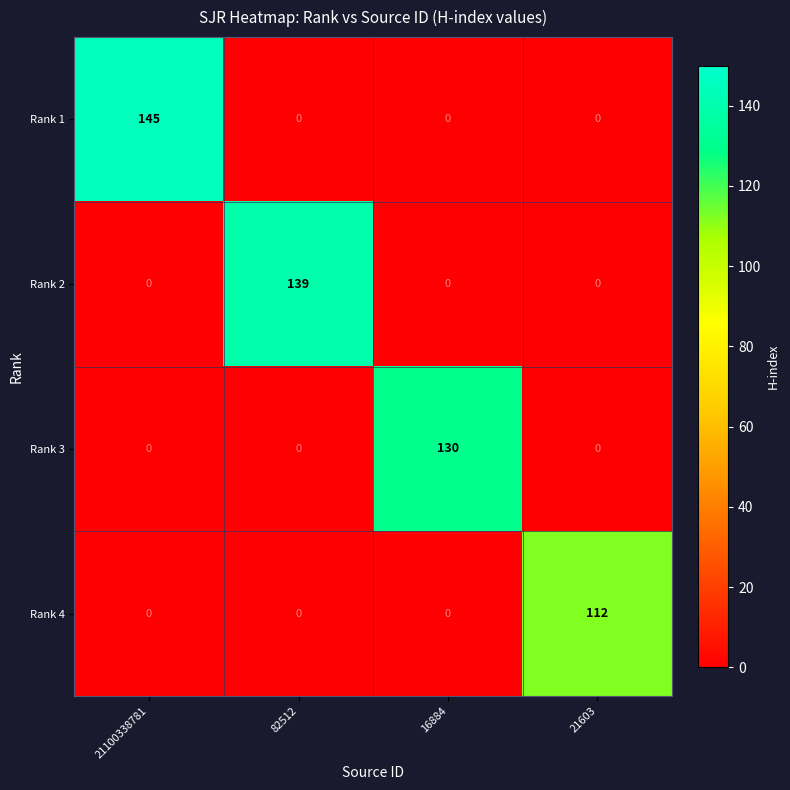

Rank the series by their average value, from highest to lowest.

Rank 1, Rank 2, Rank 3, Rank 4